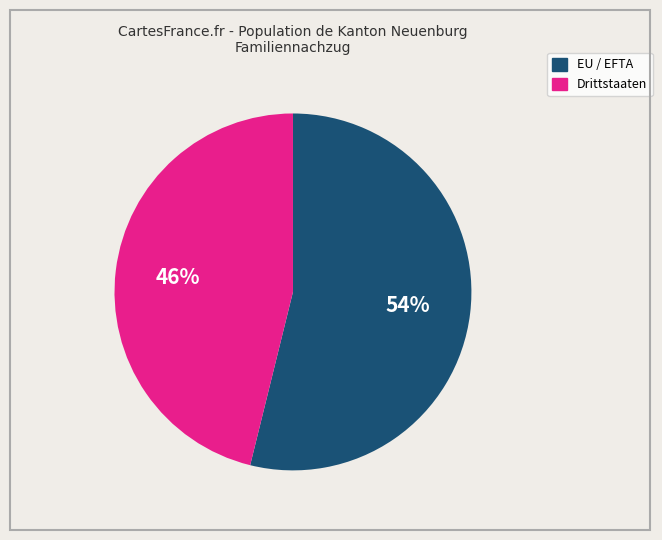

Does EU / EFTA account for over 50% of the chart?

Yes